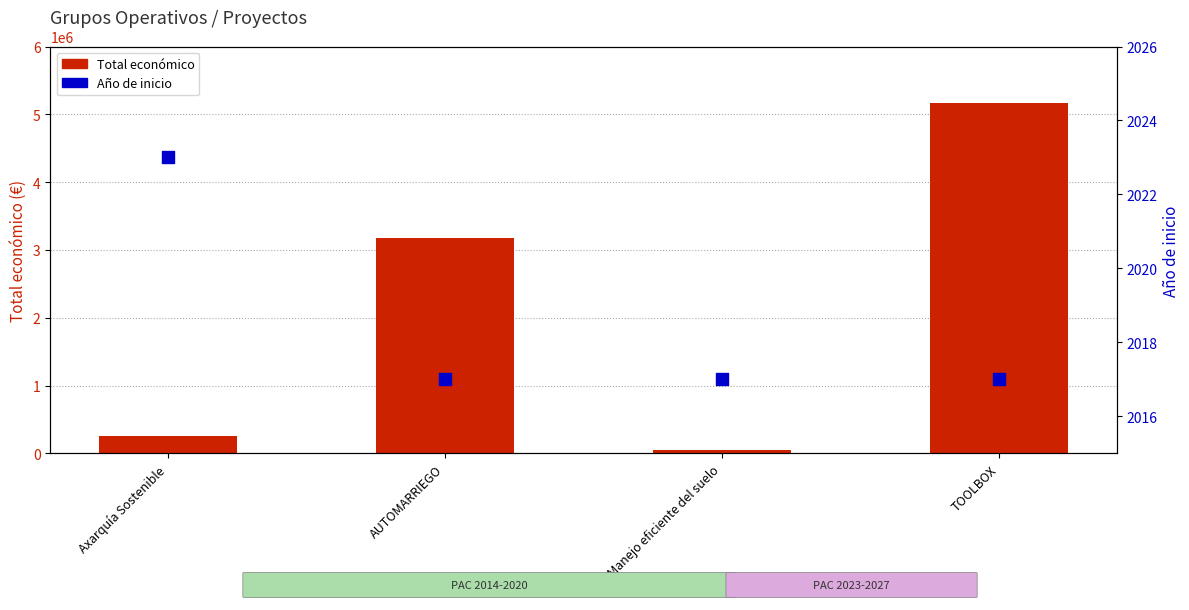

At how many categories does at least one series exceed 44406?

4